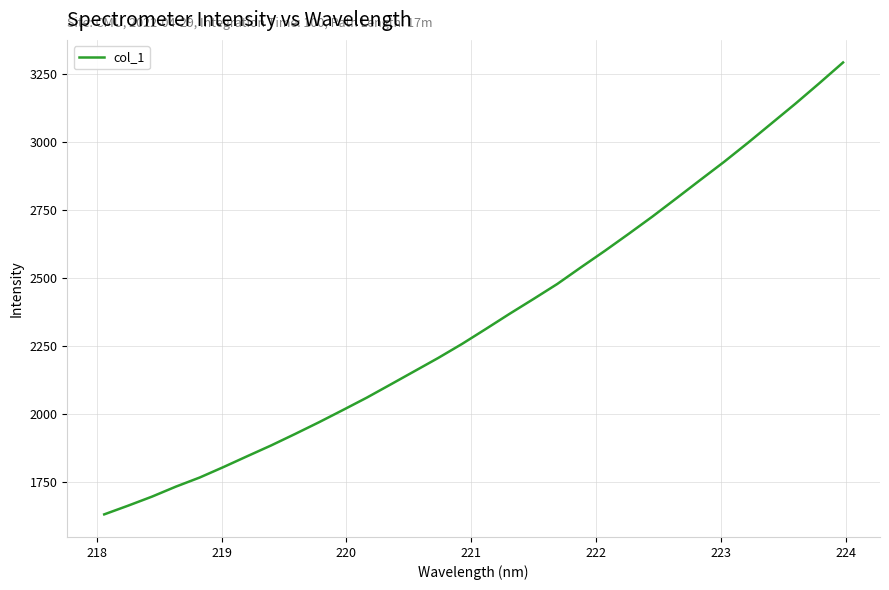

What is the smallest value displayed?

1629.7